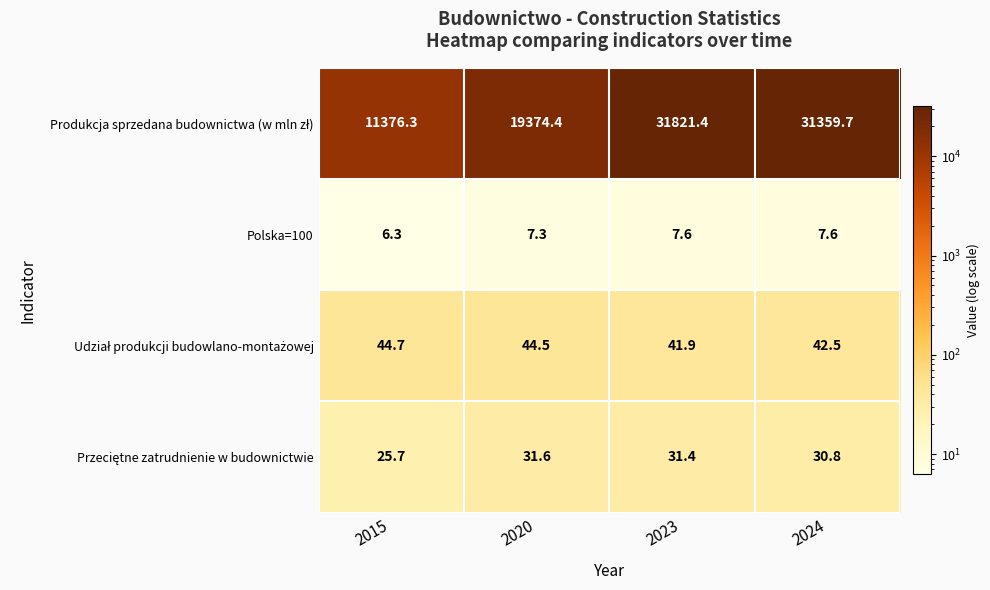

What is the difference between the maximum and minimum values in the Polska=100 series?

1.3